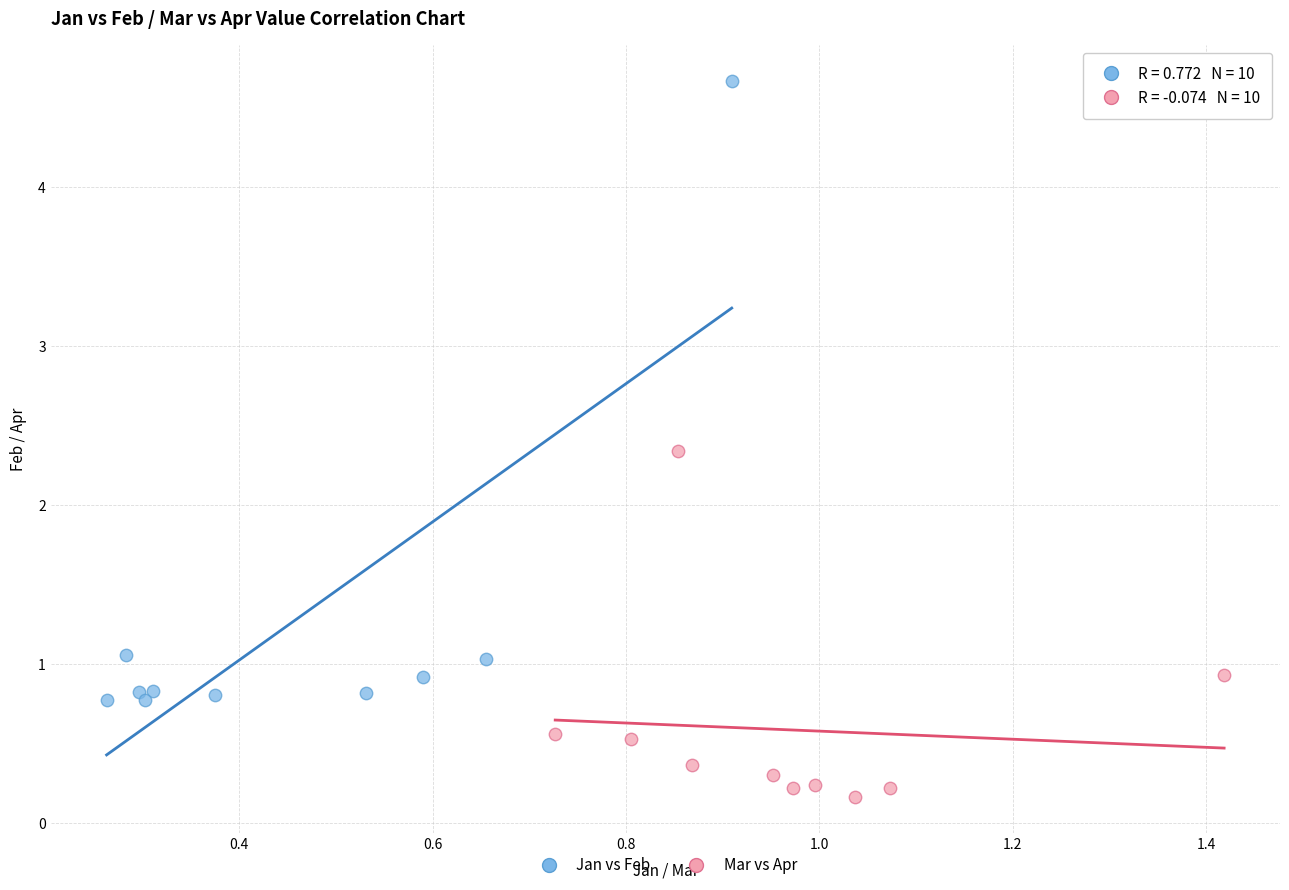

Which series has the largest Y range (max minus min)?

Jan vs Feb